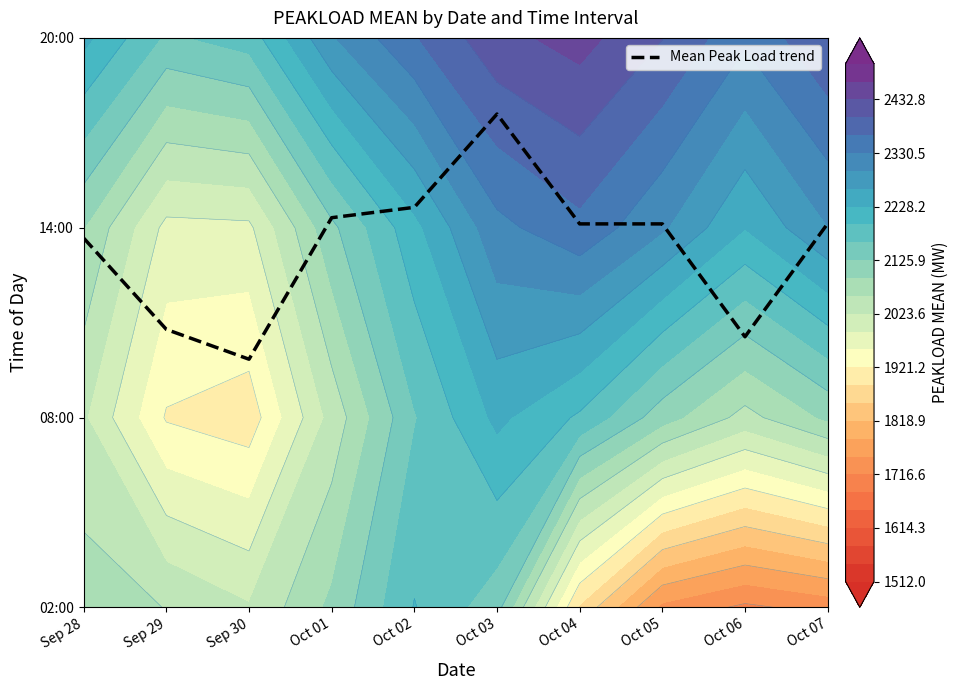

Is it true that the value at Oct 04 is 3.6?

False